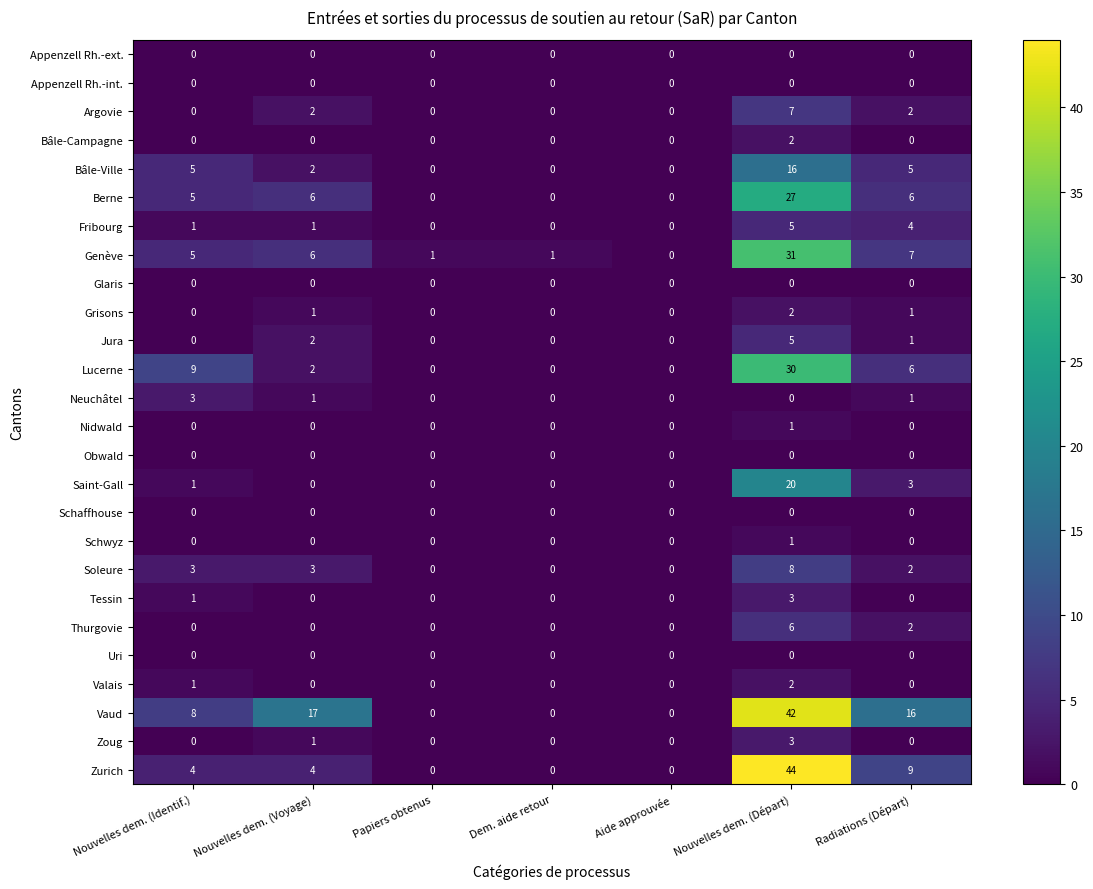

What is the greatest value displayed?

44